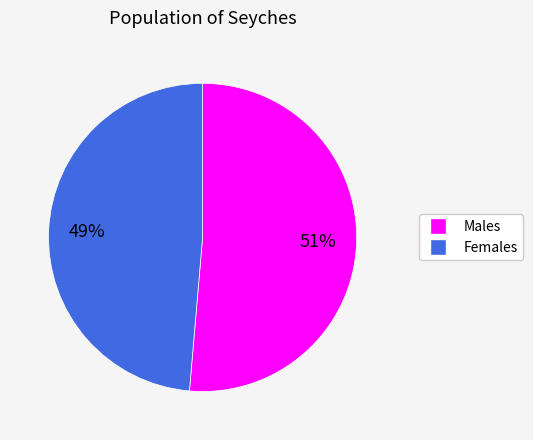

To the nearest percent, what is the average slice percentage?

50%